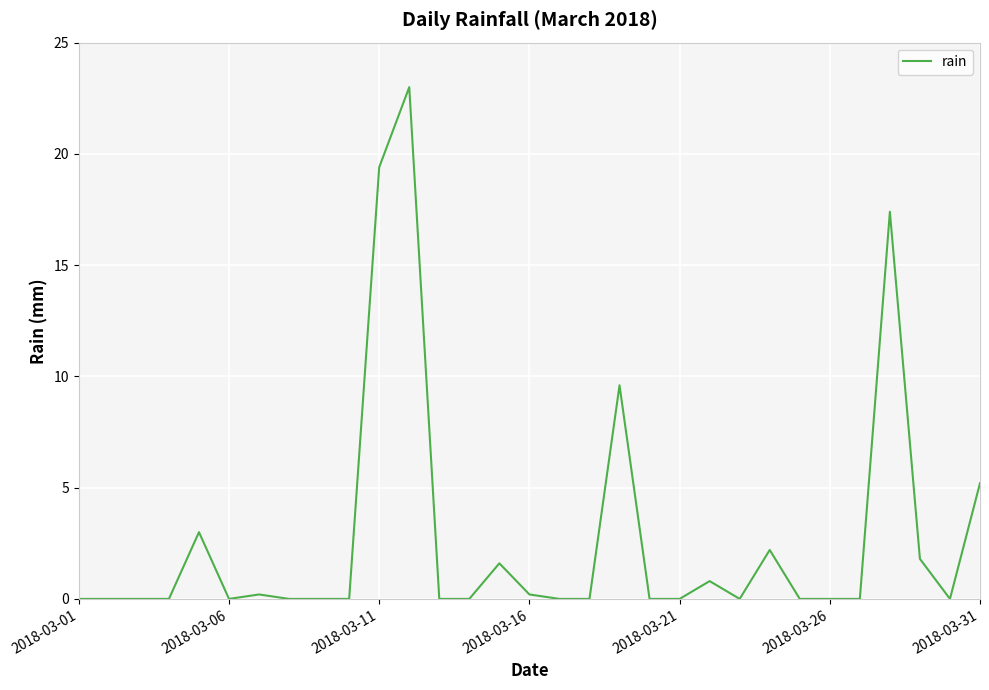

What is the greatest value displayed?

23.0